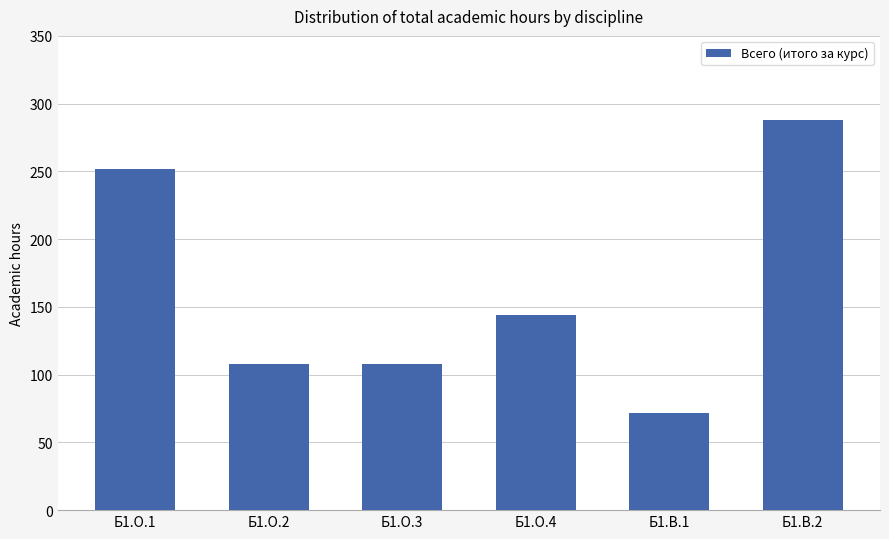

True or false: the data shows 72 at Б1.В.1.

True